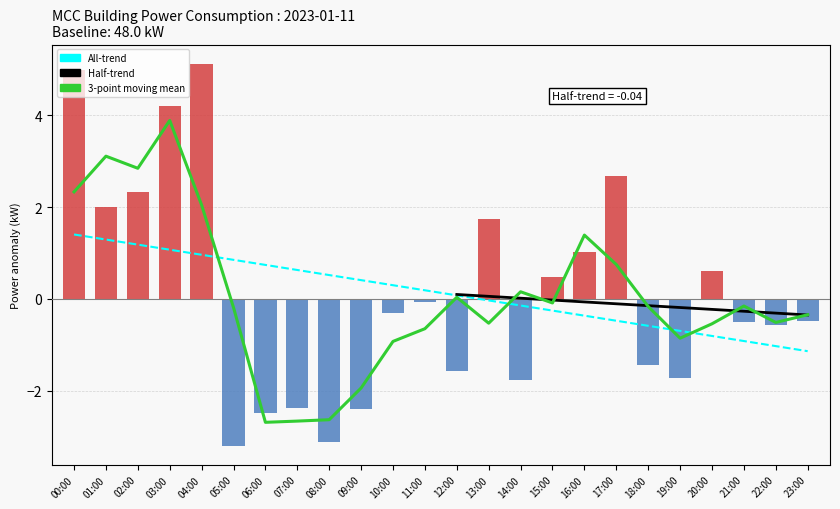

What position from the right is 19:00?

5